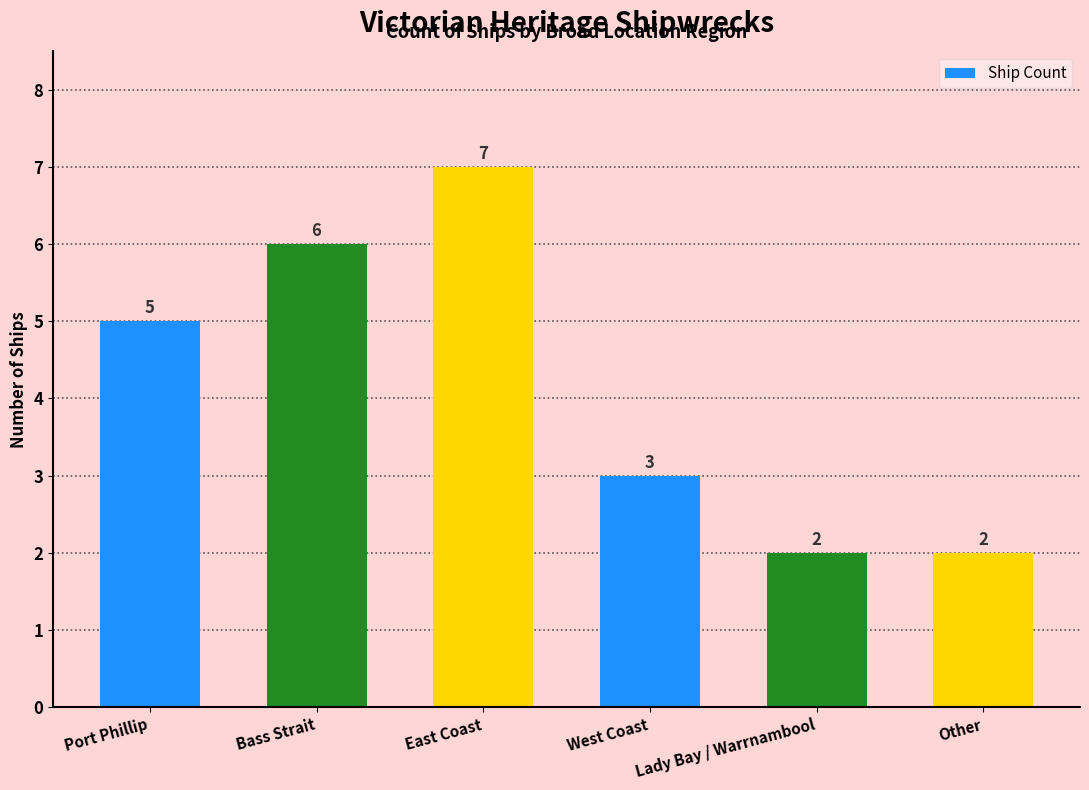

What is the maximum value shown in the chart?

7